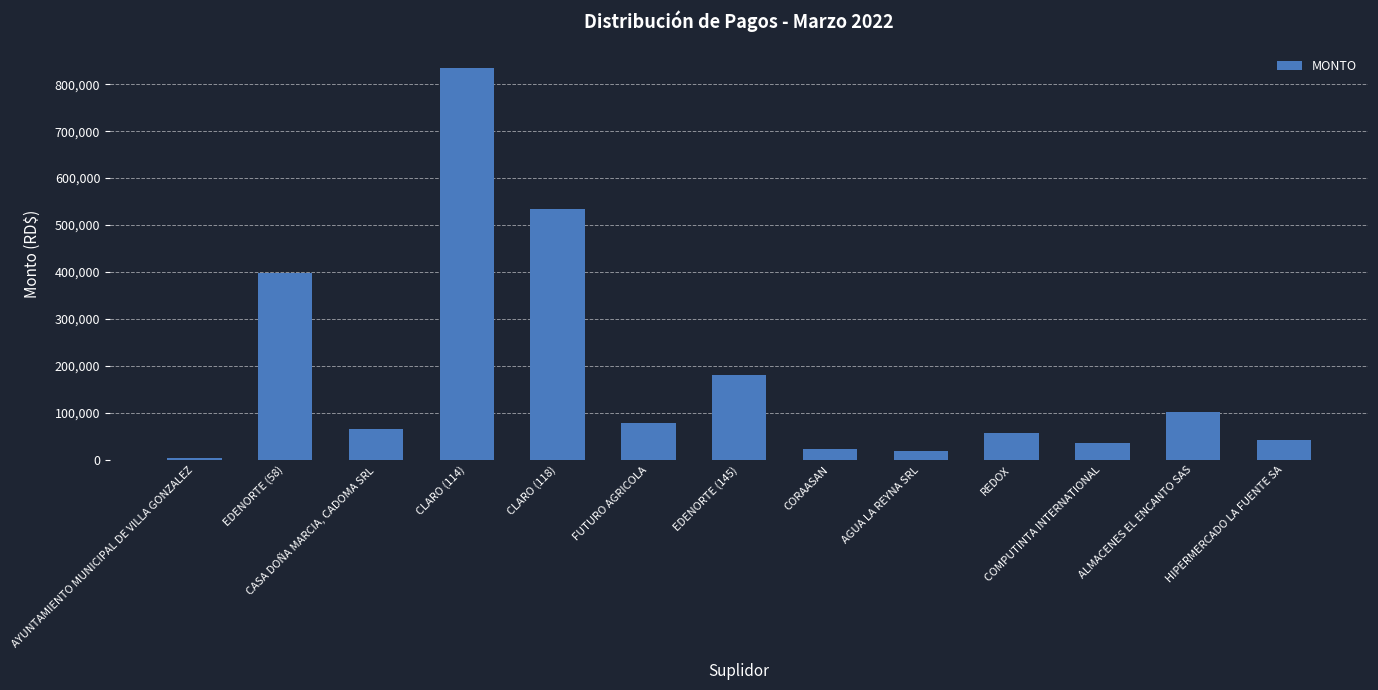

The chart shows a value of 397664.0 at EDENORTE (58). True or false?

True